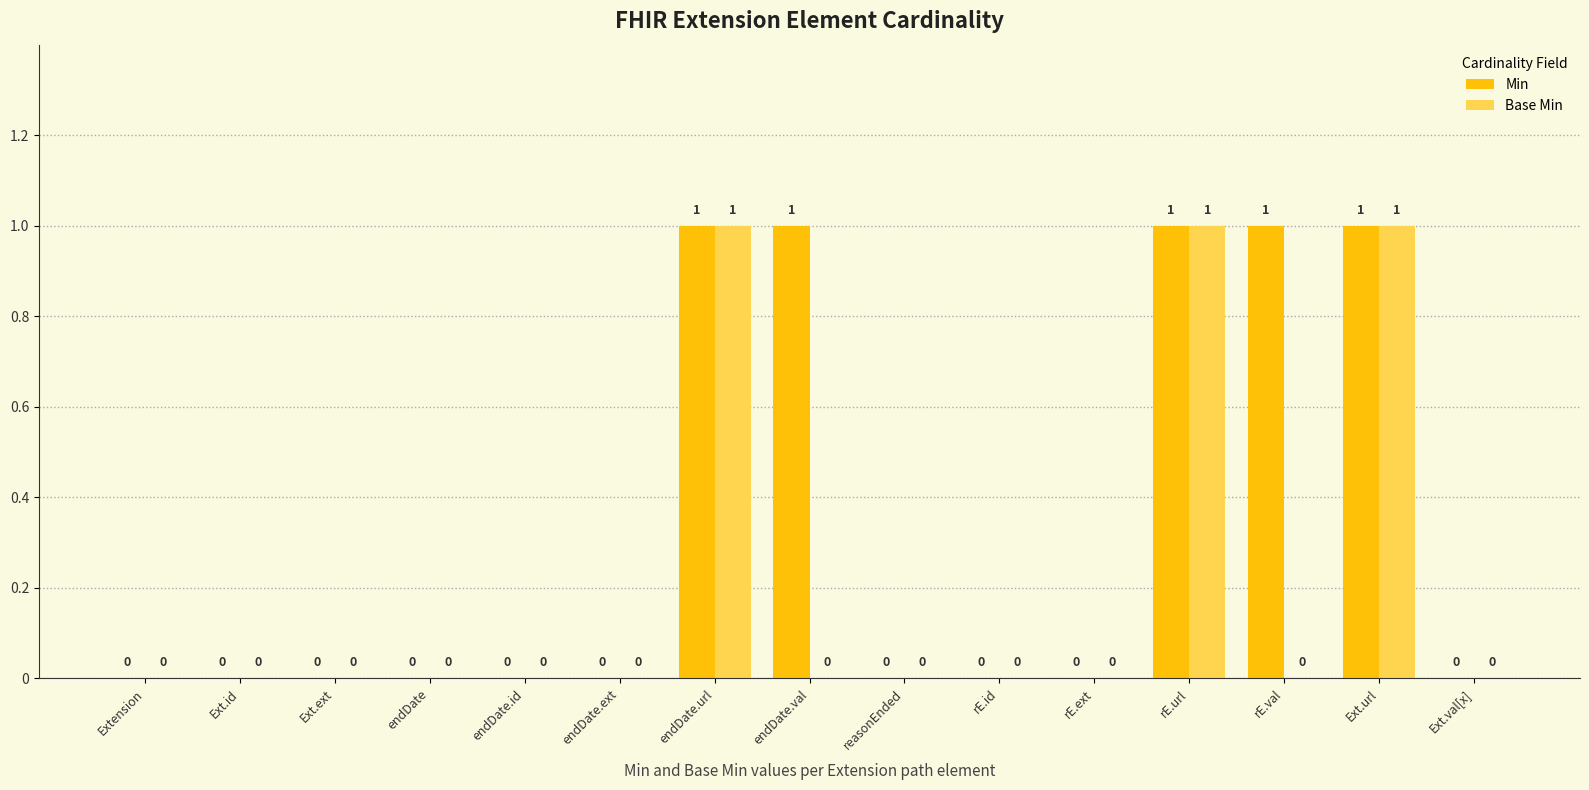

How many groups of bars are there?

15